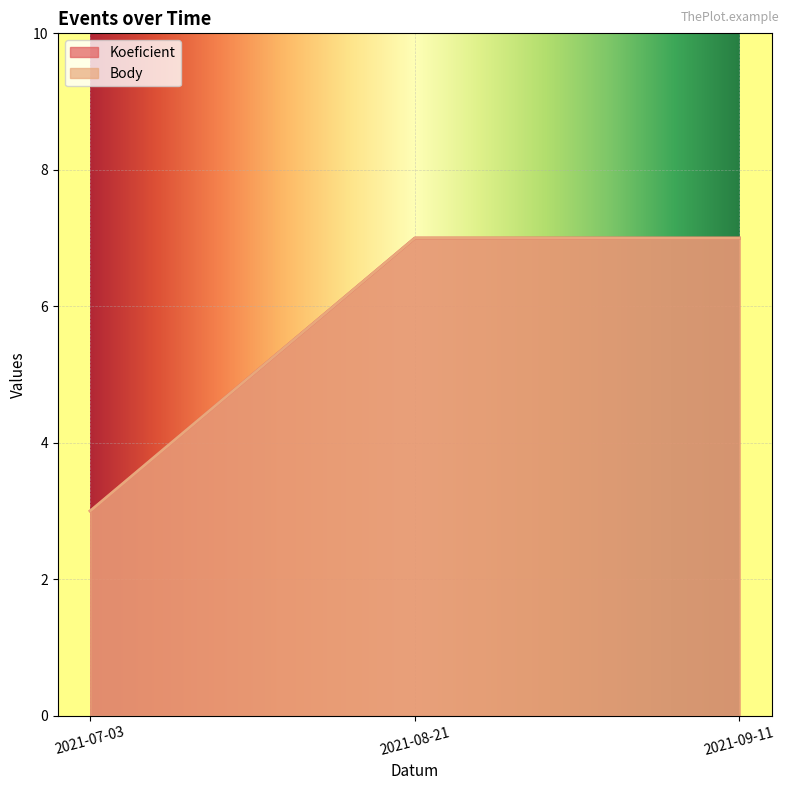

How many lines are shown in the chart?

2